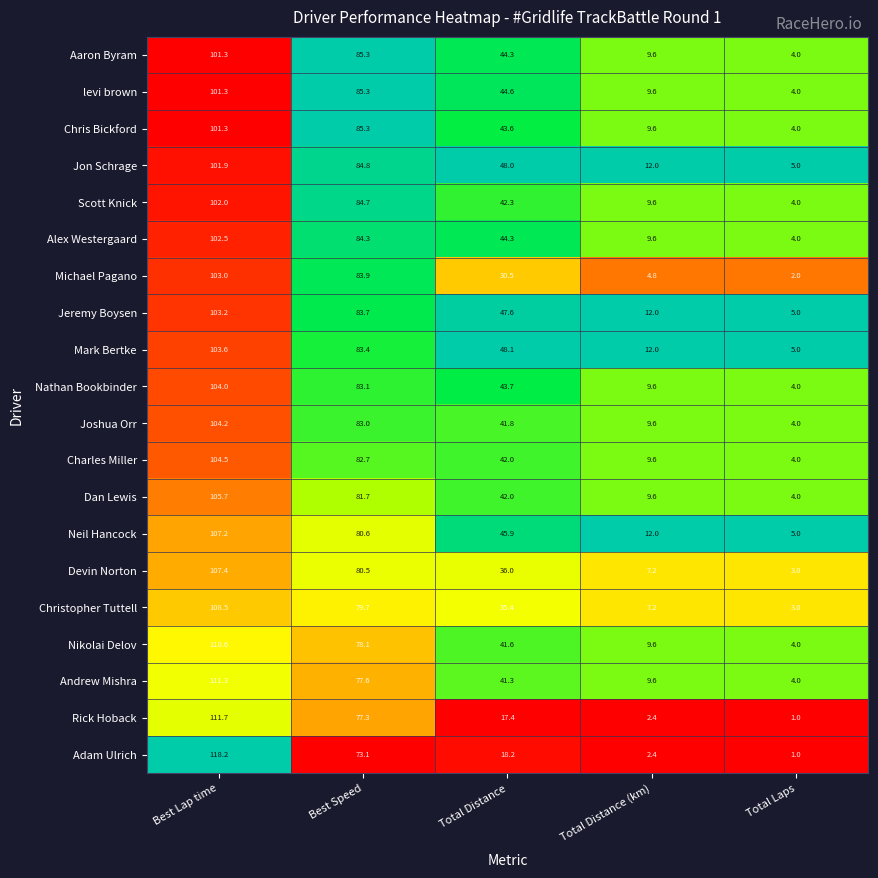

The Aaron Byram series shows 4.0 at Total Laps. True or false?

True